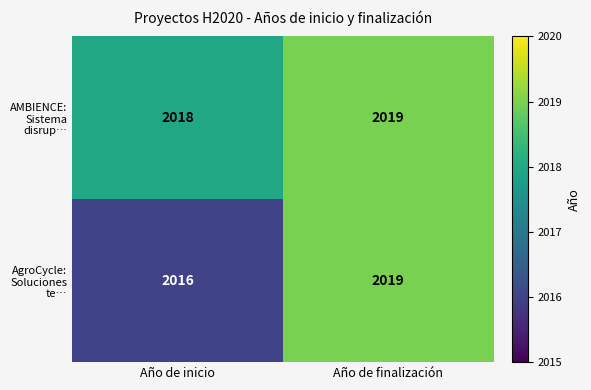

Which series has the largest total across all categories?

AMBIENCE: Sistema disrup…